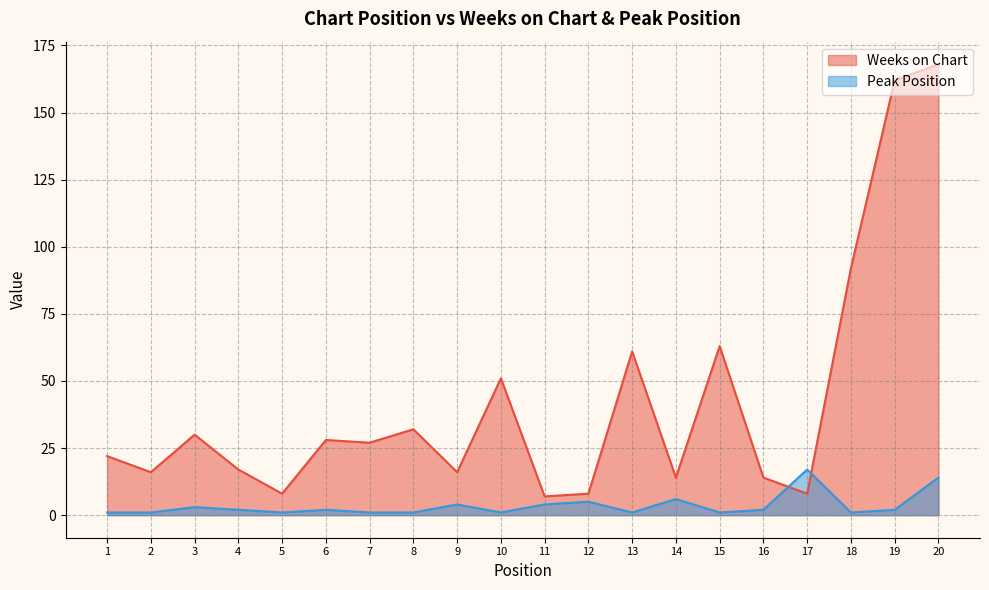

Where is the first local maximum for Weeks on Chart?

3